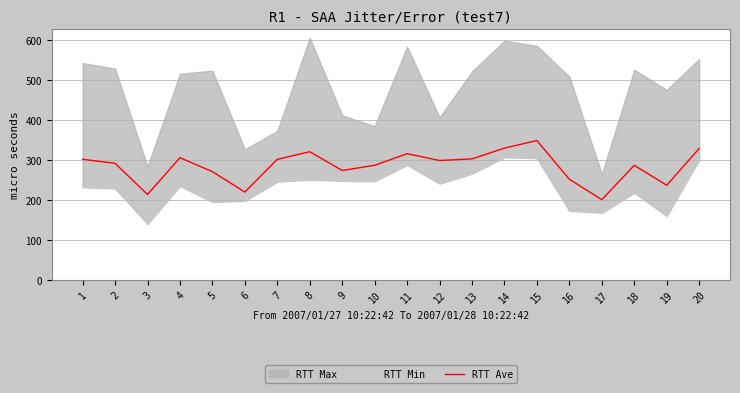

What value does the RTT Ave series have at 14, to the nearest 5?

330